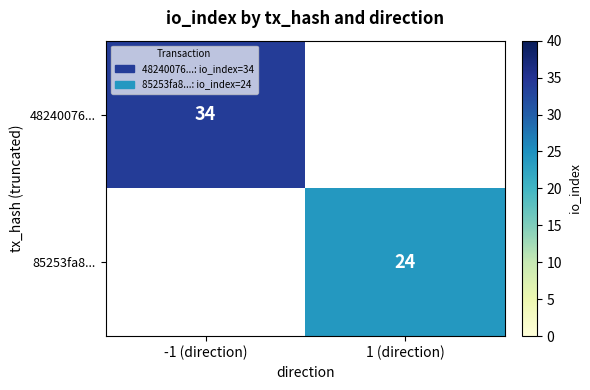

The 48240076... series shows 19 at -1 (direction). True or false?

False